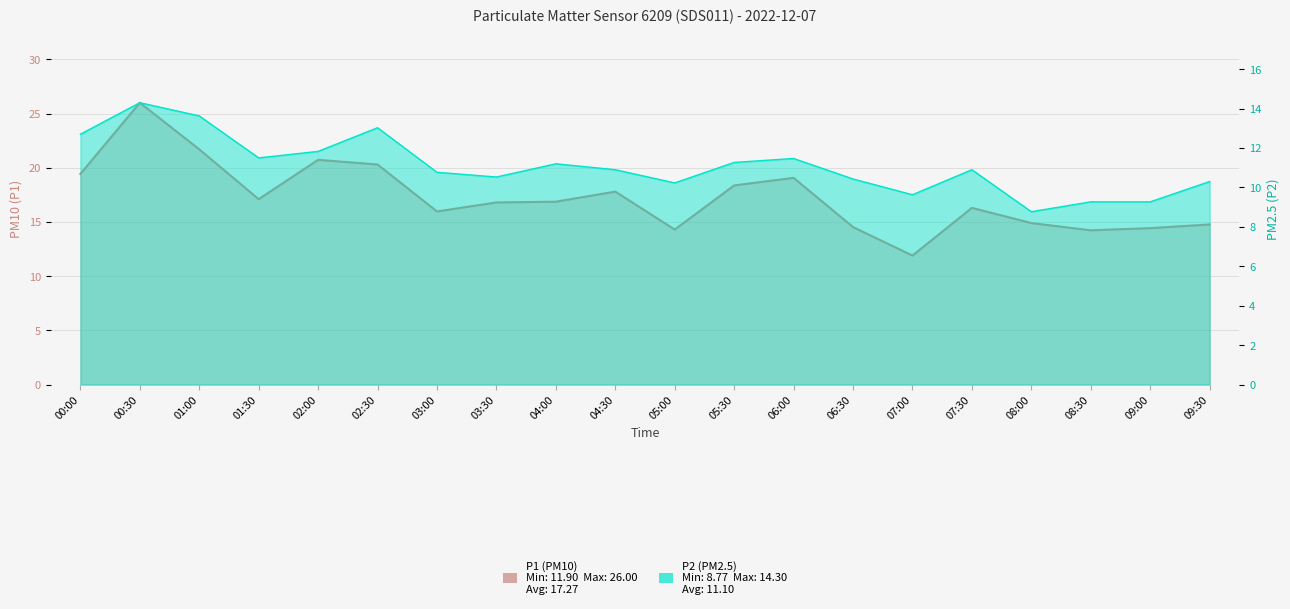

Reading left to right, list all the values displayed in this chart.

P1: 19.4	26.0	21.7	17.1	20.7	20.3	16.0	16.8	16.9	17.8	14.3	18.4	19.1	14.5	11.9	16.3	14.9	14.2	14.4	14.8
P2: 12.7	14.3	13.6	11.5	11.8	13.0	10.8	10.5	11.2	10.9	10.2	11.3	11.5	10.4	9.6	10.9	8.8	9.3	9.3	10.3